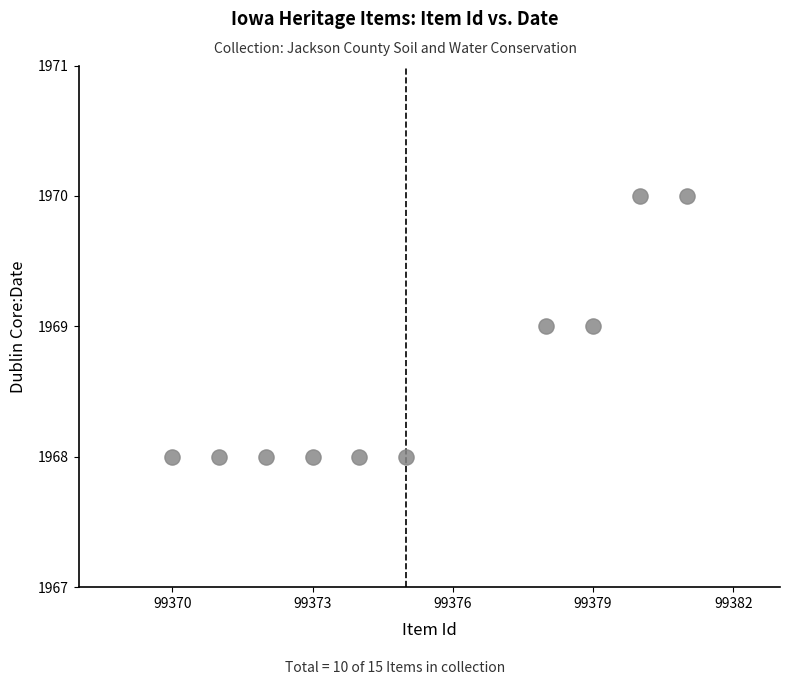

What is the average Y value?

1969